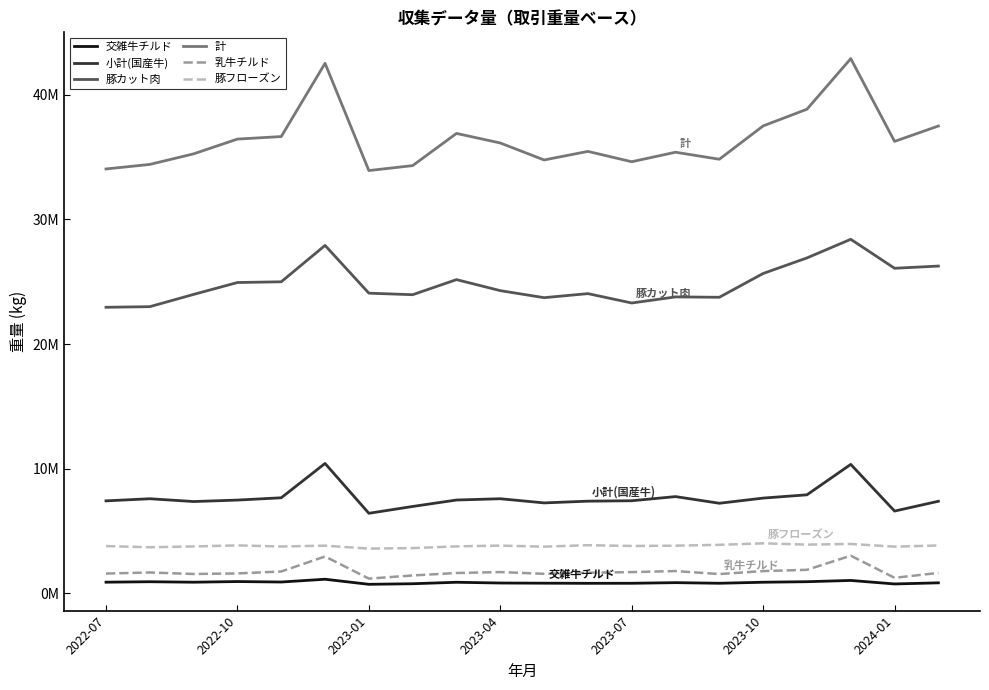

True or false: 乳牛チルド and 計 intersect in this chart.

False